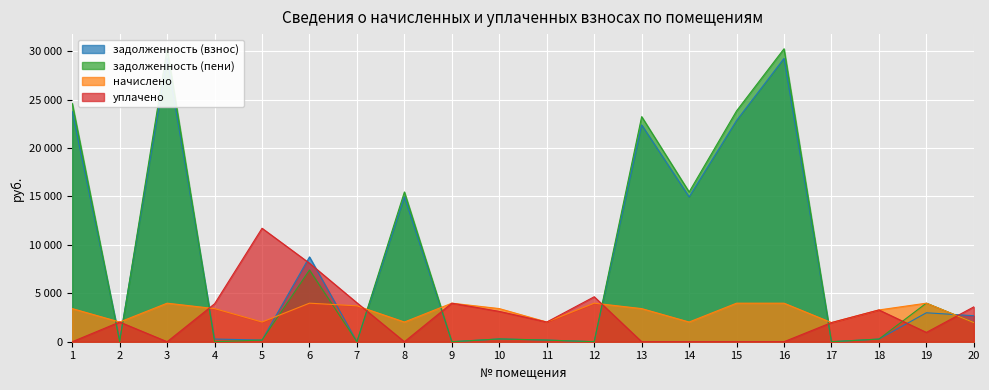

Which category has the lowest value across all series?

7